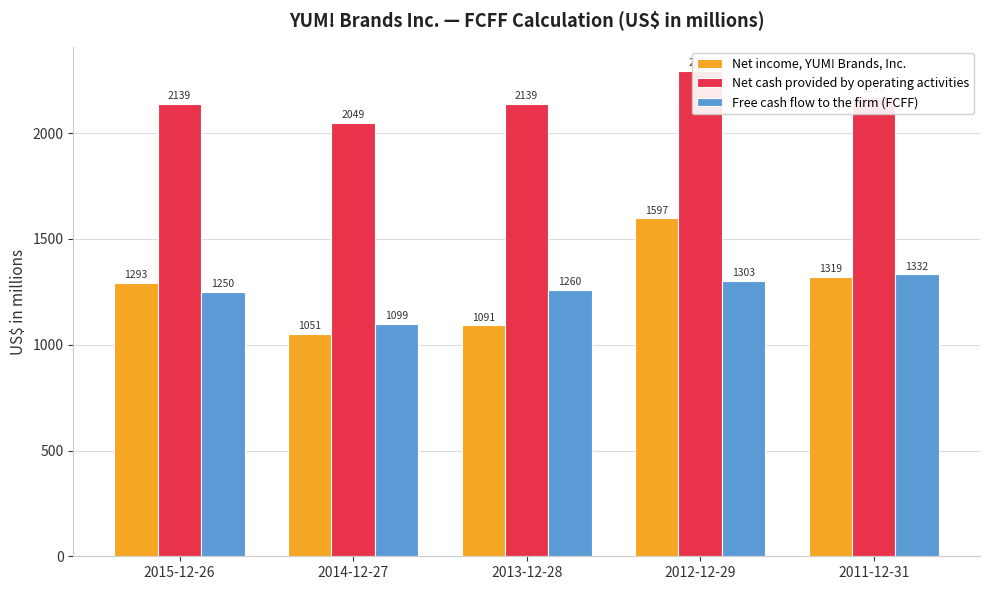

Rank the categories by Free cash flow to the firm (FCFF) value from highest to lowest.

2011-12-31, 2012-12-29, 2013-12-28, 2015-12-26, 2014-12-27